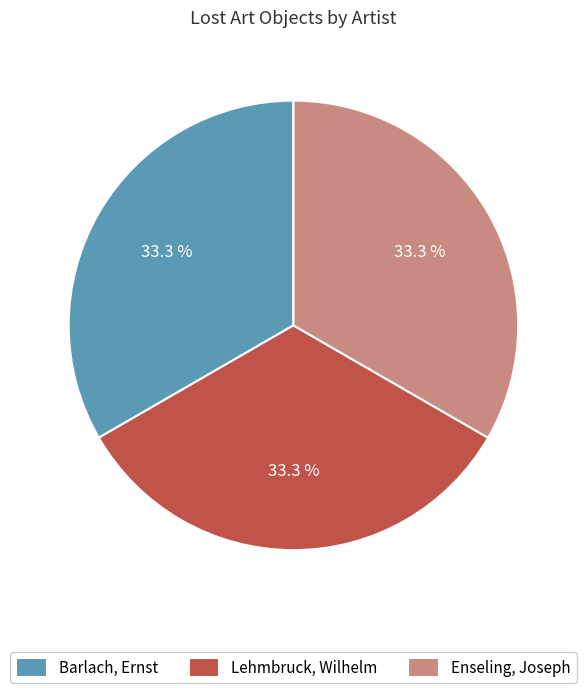

Does any single category account for the majority?

No